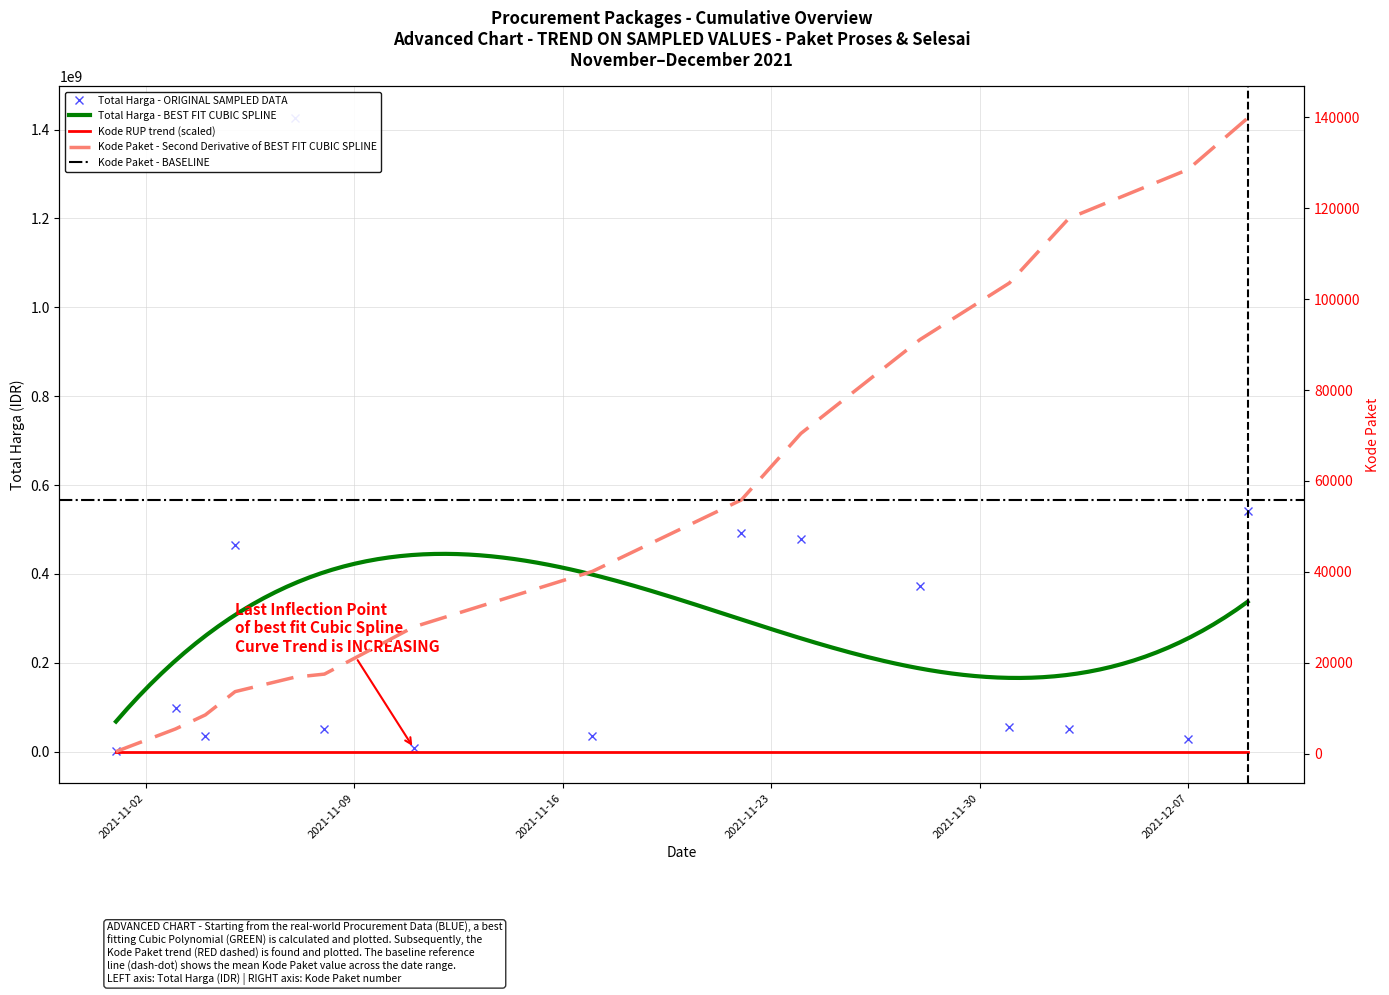

What is the total value across all series at 2021-11-17?

34332112